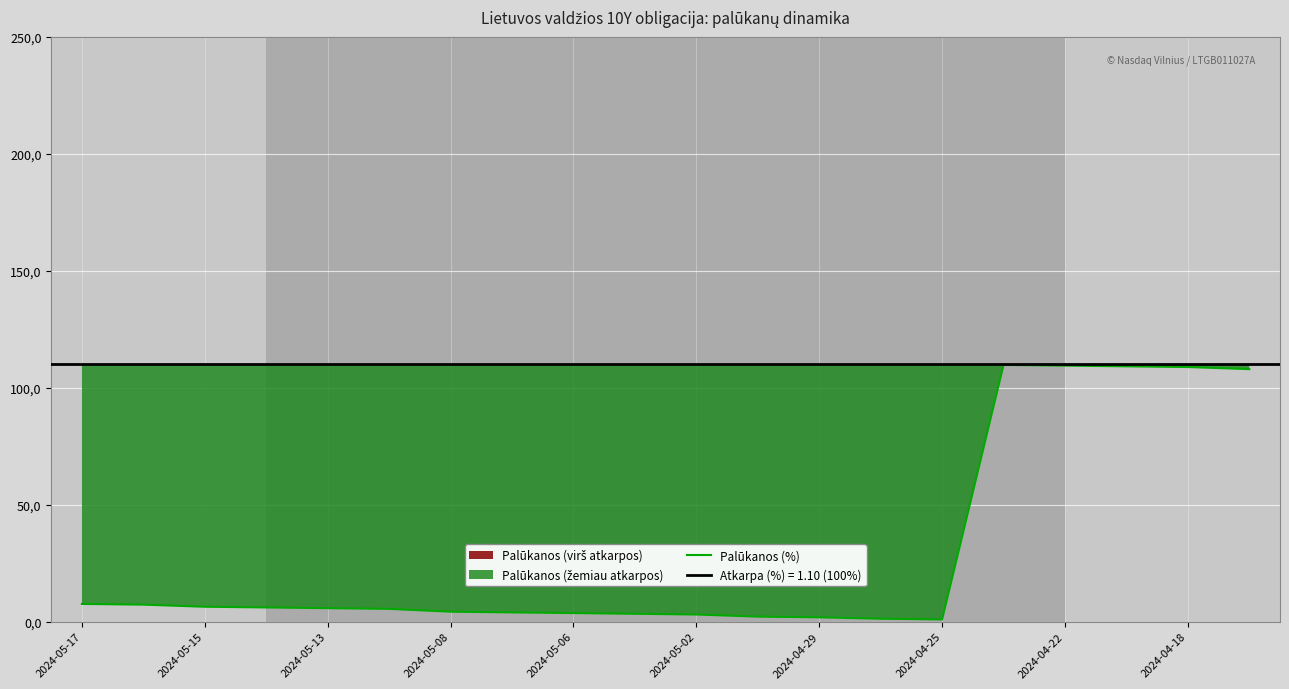

Reading left to right, transcribe all the data shown in this chart.

7.5	7.2	6.3	6.0	5.7	5.4	4.2	3.9	3.6	3.3	3.0	2.1	1.8	1.2	0.9	109.7	109.4	109.1	108.8	107.9